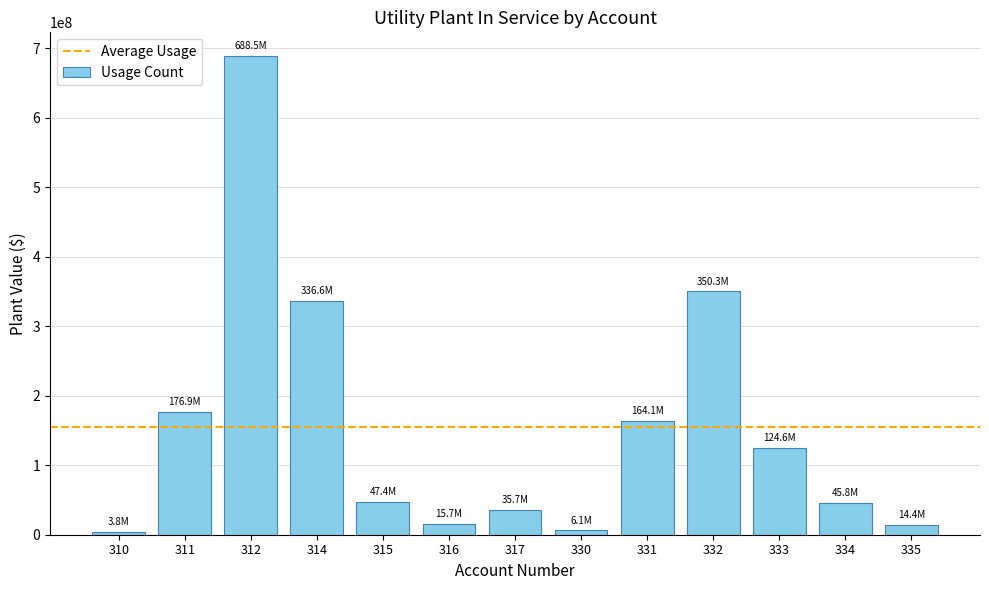

What is the smallest value displayed?

3795328.1